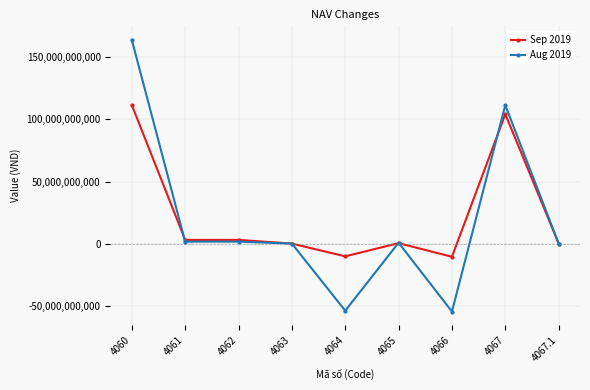

What is the spread (max minus min) of values at 4064?

43804528801.0